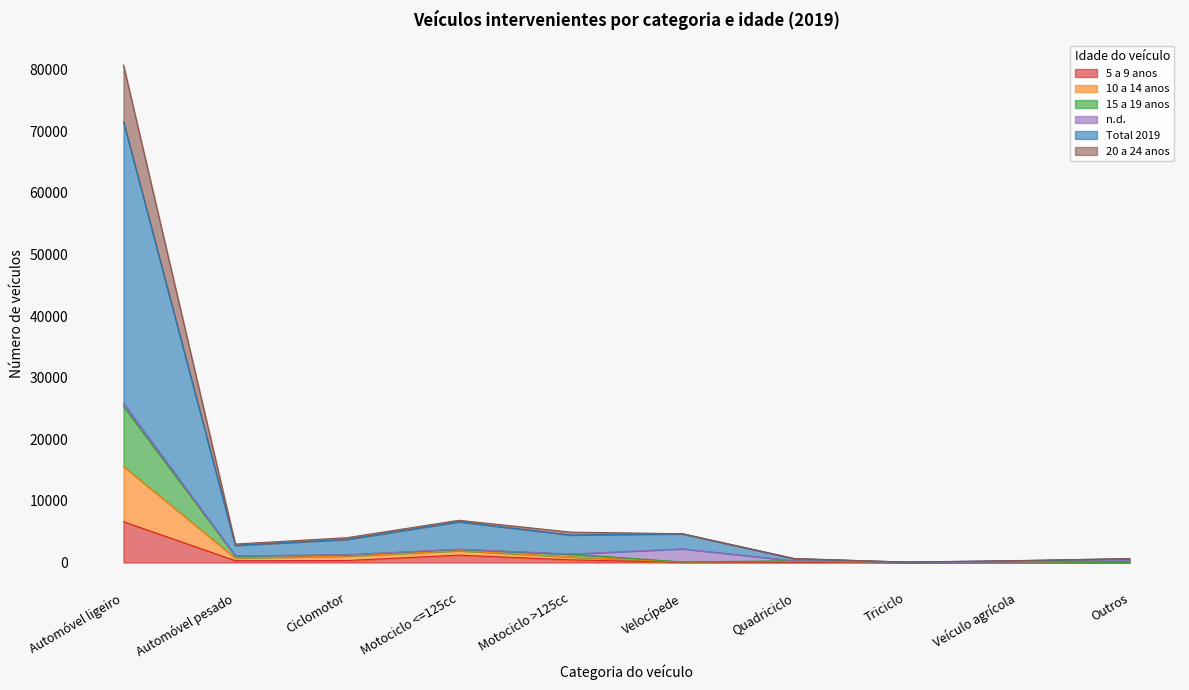

How many data points in 15 a 19 anos are less than 190?

5